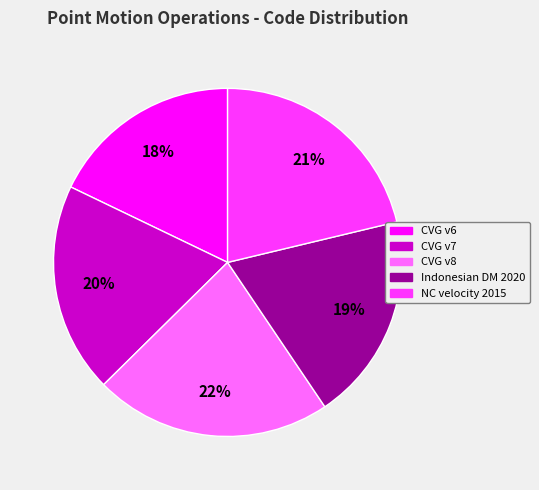

Is there any slice that represents more than half of the pie?

No